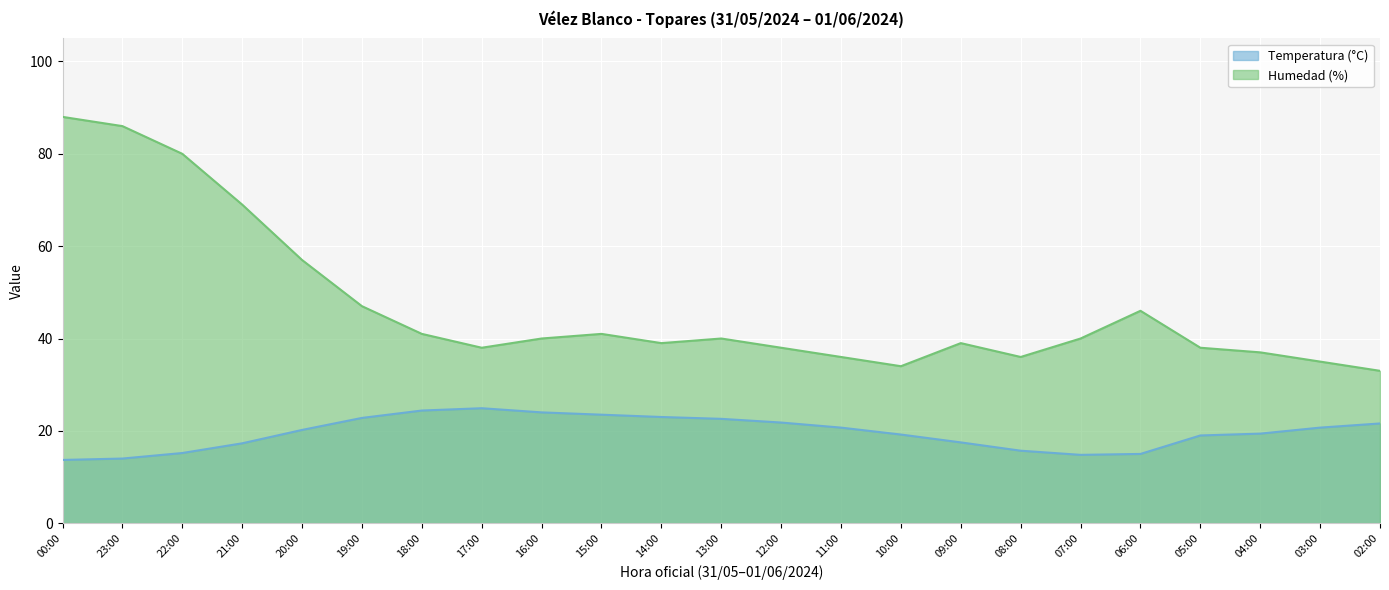

List the labels in order of Humedad (%) value, largest first.

00:00, 23:00, 22:00, 21:00, 20:00, 19:00, 06:00, 18:00, 15:00, 16:00, 13:00, 07:00, 14:00, 09:00, 17:00, 12:00, 05:00, 04:00, 11:00, 08:00, 03:00, 10:00, 02:00